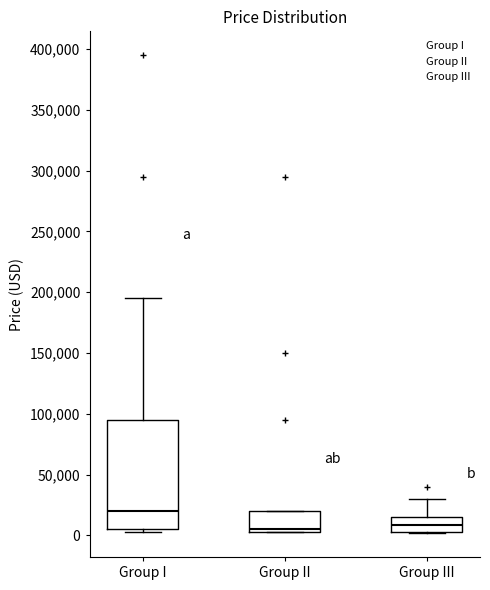

Reading left to right, read every box against the y-axis: the position of its median line, the range the box covers, and the ends of its whiskers. The values are not printed on the chart, so give them approximately, as read against the axis.

Group I: median 20000, box 5000 to 95000, whiskers 5000 (just below the box's lower edge) to 195000
Group II: median 5000 (just above the box's lower edge), box 5000 to 20000, whiskers 5000 to 20000
Group III: median 10000, box 5000 to 15000, whiskers 0 to 30000